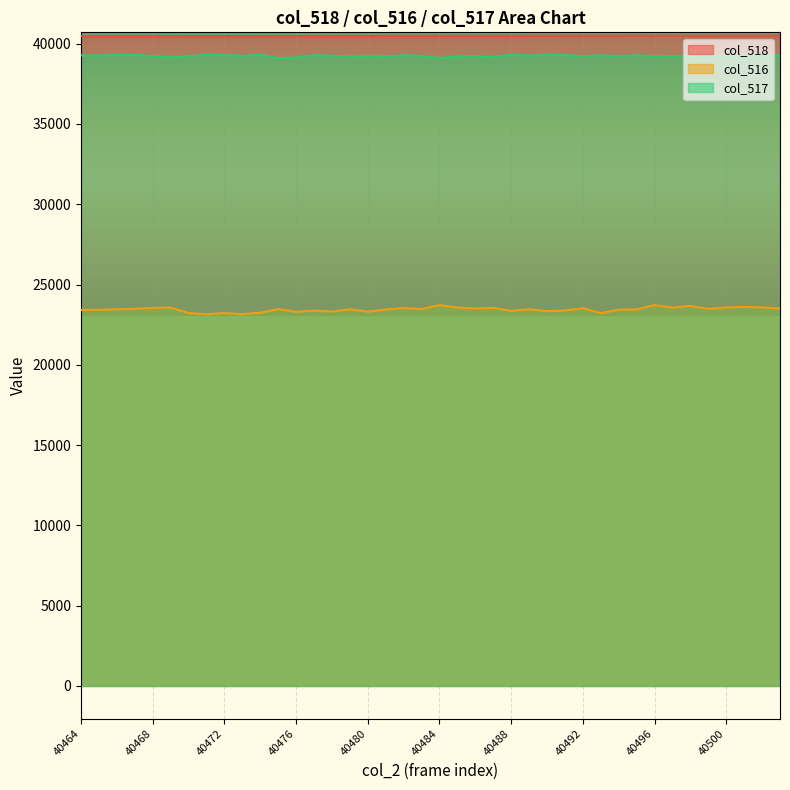

Which series has the largest total across all categories?

col_518